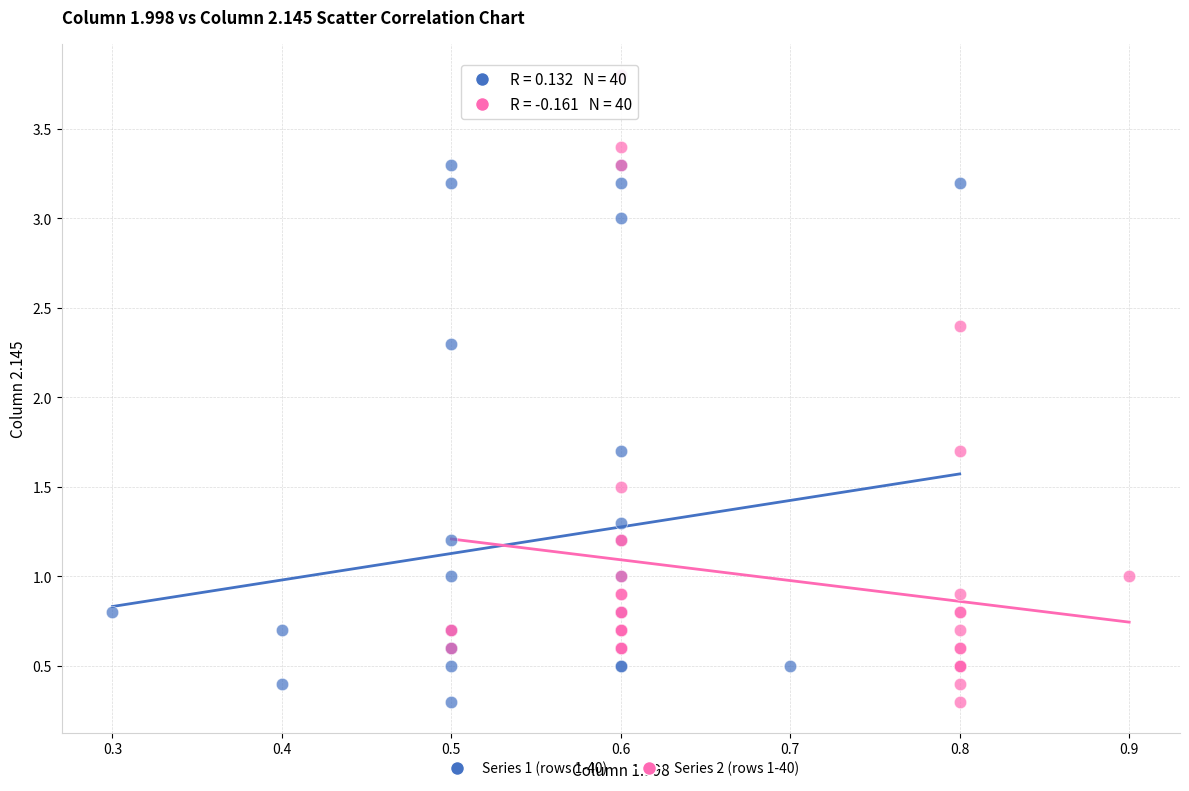

What are all the series names shown in the legend?

Series 1 (rows 1-40), Series 2 (rows 1-40)